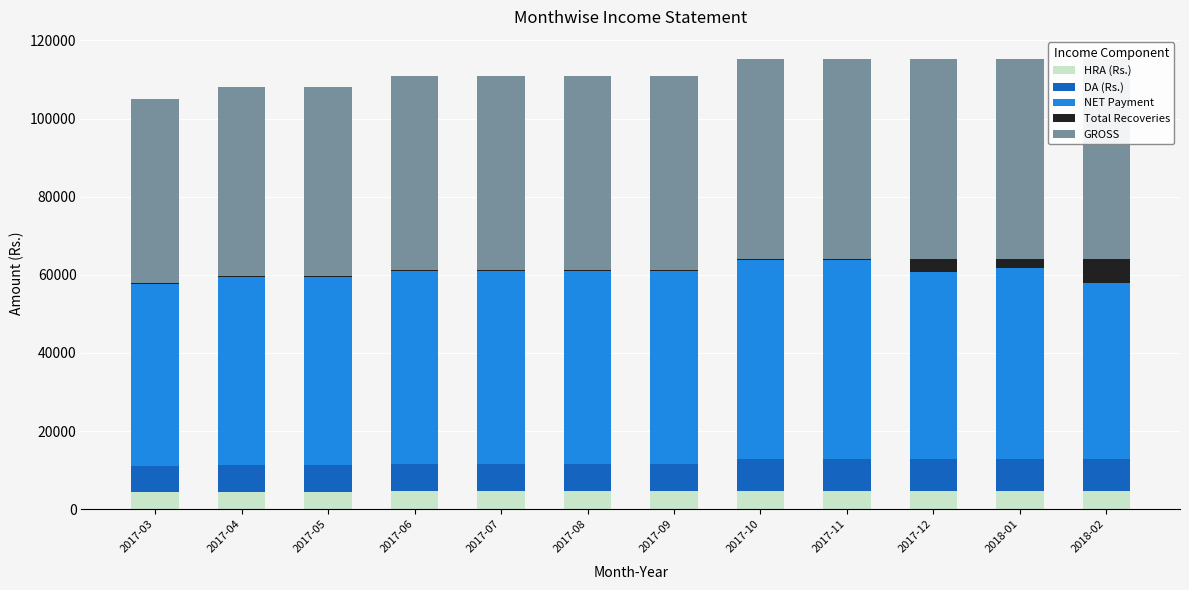

Reading right to left, transcribe all the data shown in this chart.

HRA (Rs.): 4576	4576	4576	4576	4576	4576	4576	4576	4576	4452	4452	4328
DA (Rs.): 8392	8392	8392	8392	8392	6993	6993	6993	6993	6804	6804	6615
NET Payment: 44882	48898	47848	50898	50898	49499	49499	49499	49499	48156	48156	46793
Total Recoveries: 6216	2200	3250	200	200	200	200	200	200	200	200	220
GROSS: 51098	51098	51098	51098	51098	49699	49699	49699	49699	48356	48356	47013